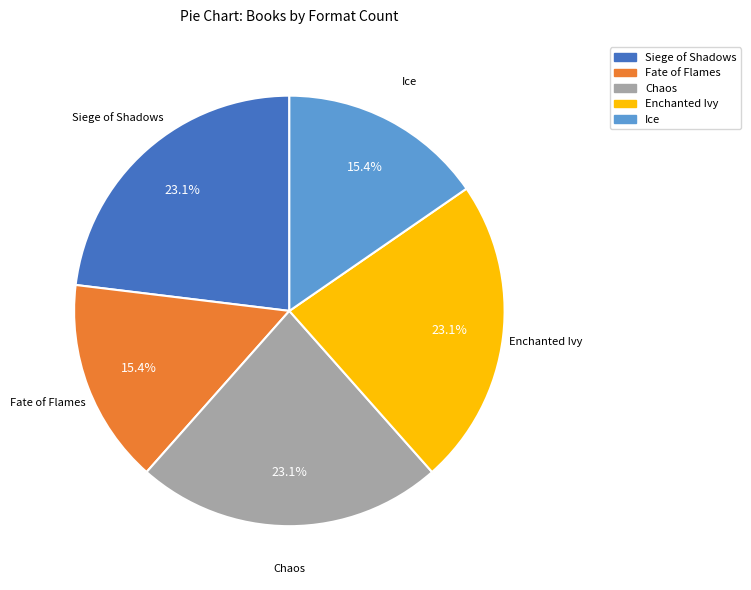

Does any single category account for the majority?

No